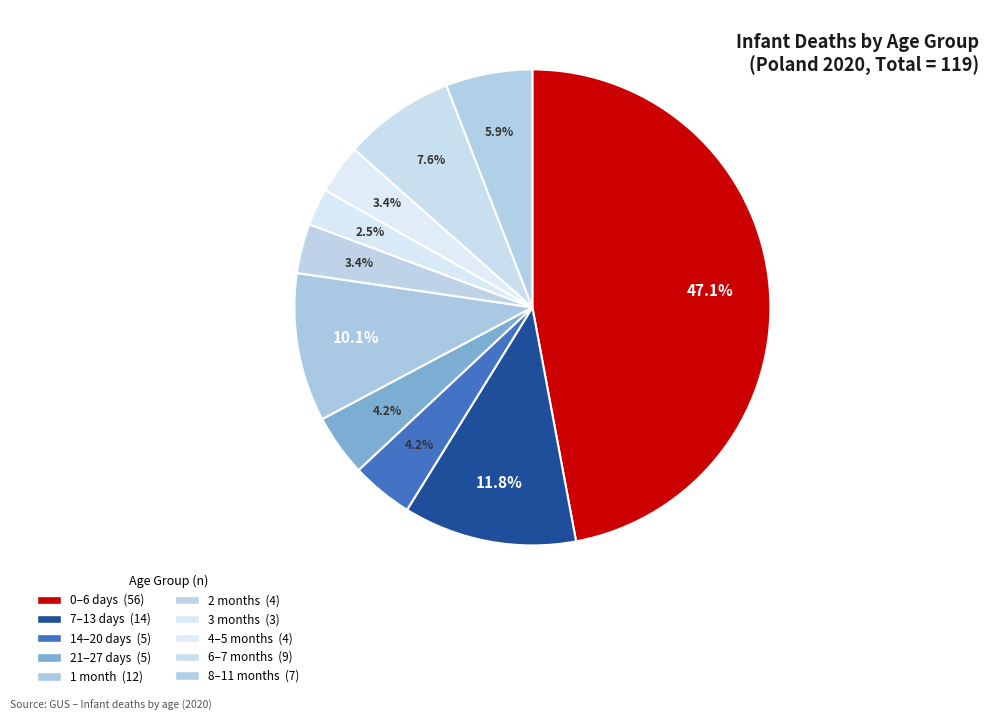

Which category has the biggest portion of the pie?

0-6 days